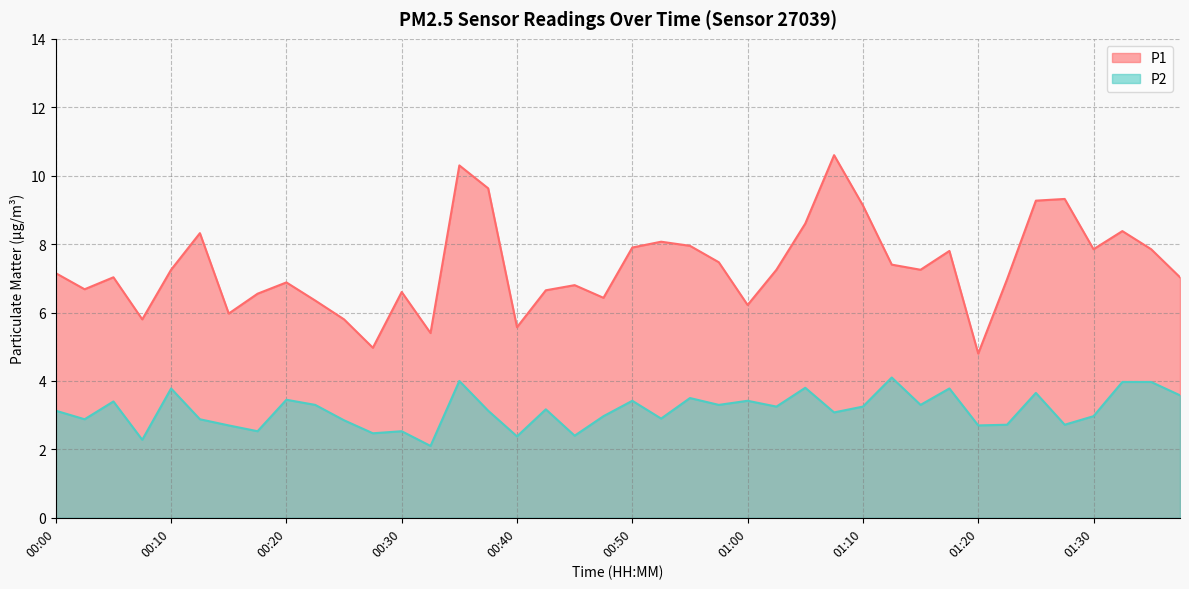

Is the value of P2 at 01:17 greater than the value of P1 at 00:05?

No